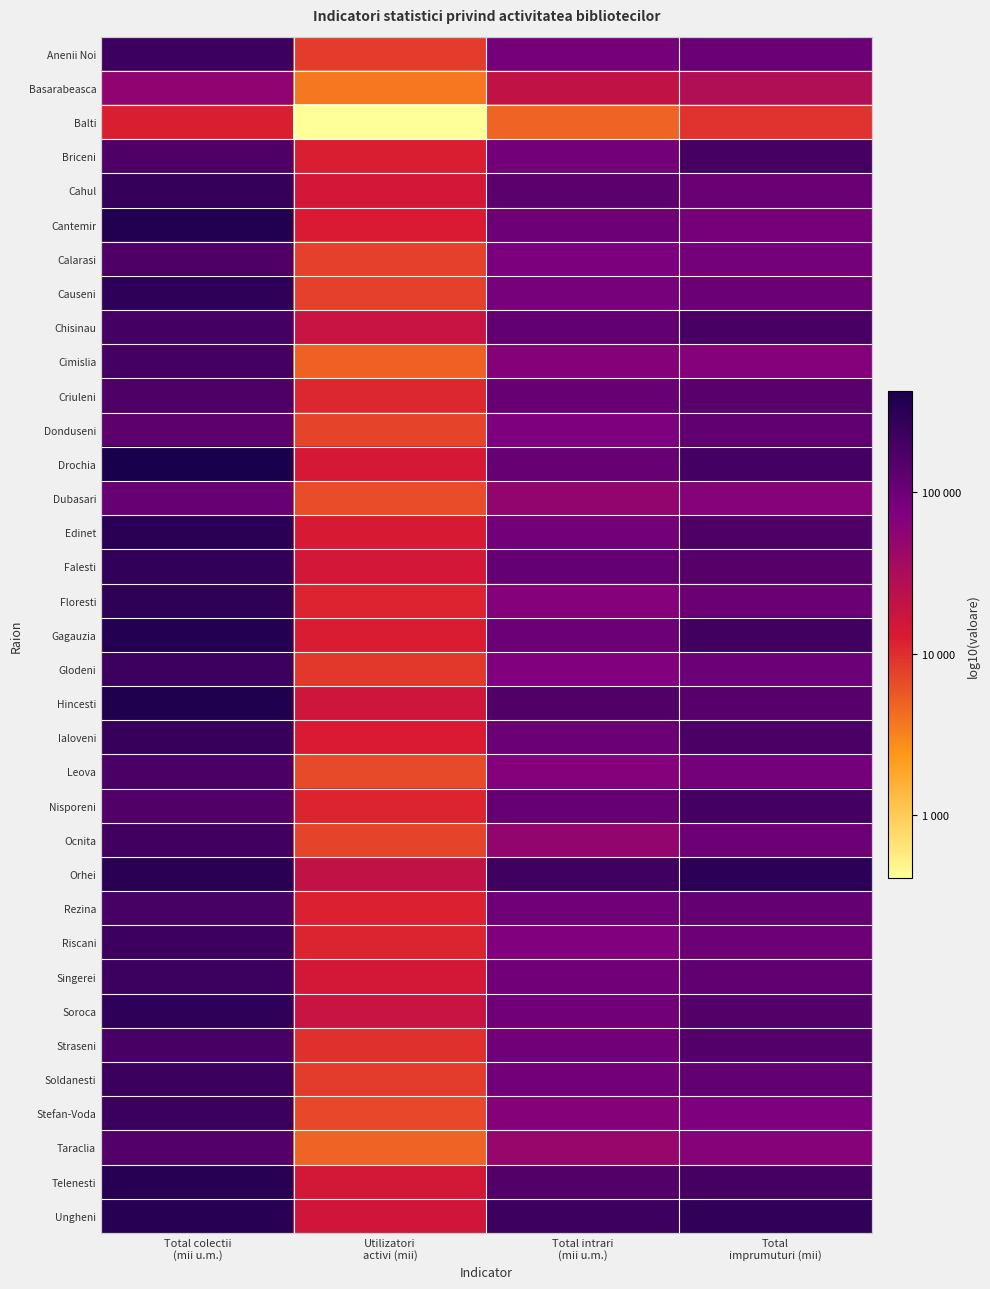

What is the maximum value shown in the chart?

5.6